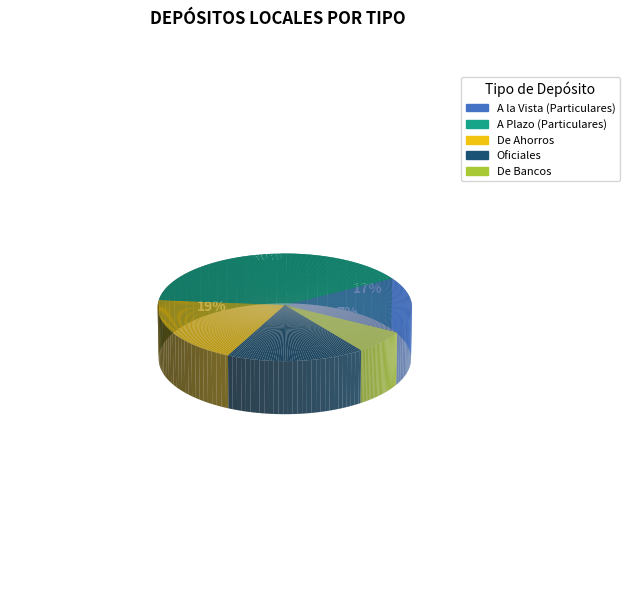

Between De Bancos and De Ahorros, which is larger?

De Ahorros